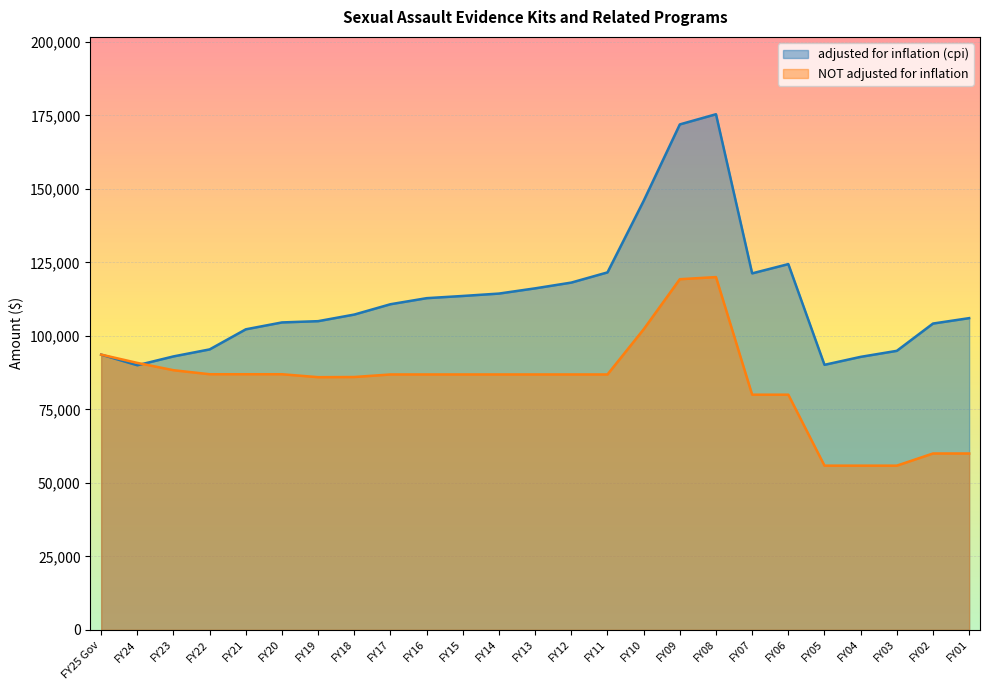

Reading left to right, extract all data points from this chart.

adjusted for inflation (cpi): 93631	90014	93023	95405	102239	104579	105010	107257	110771	112832	113581	114394	116174	118132	121601	145935	171934	175394	121267	124419	90159	92868	94916	104195	106040
NOT adjusted for inflation: 93631	90810	88325	86956	86956	86956	85956	86012	86882	86882	86882	86882	86882	86882	86882	102240	119280	120000	80000	80000	55861	55861	55861	60000	60000